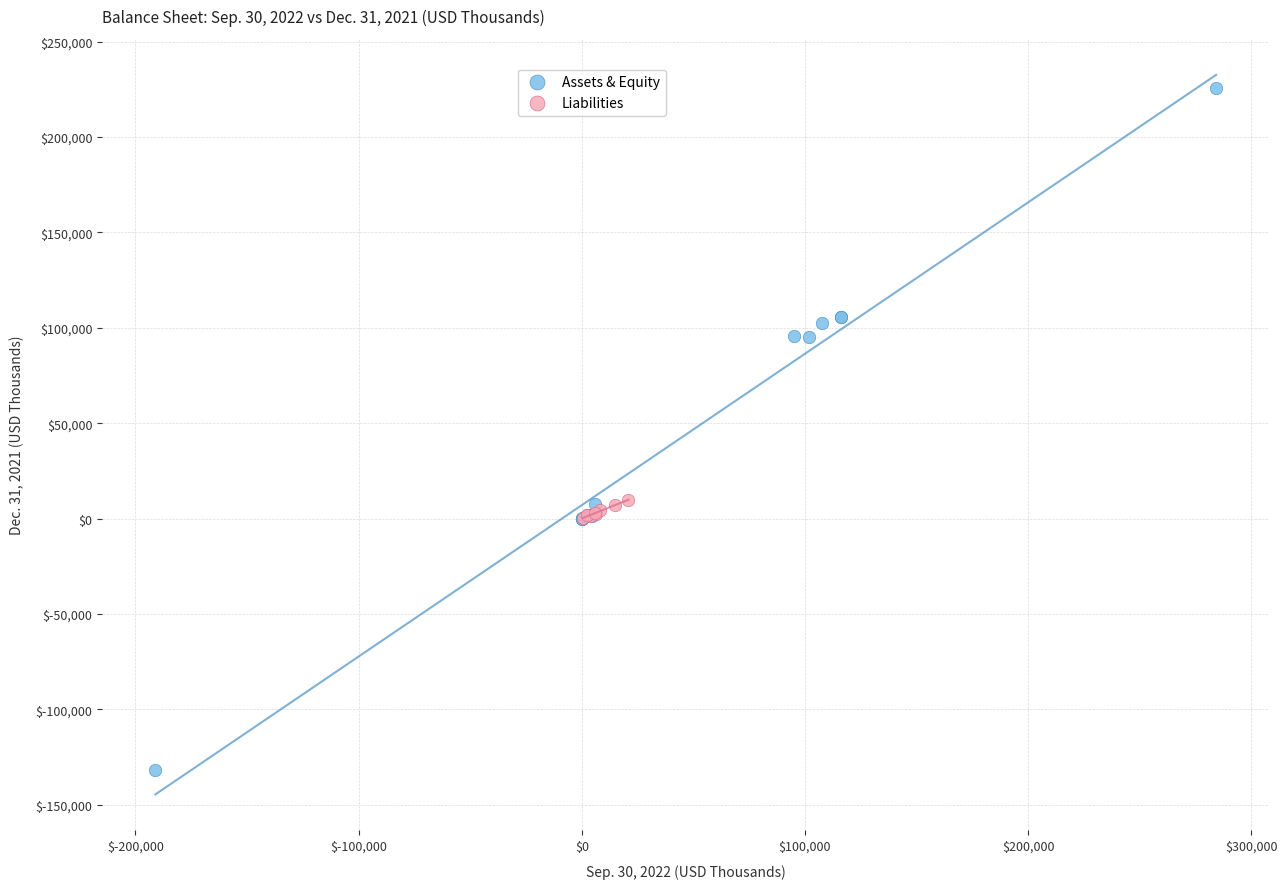

Which series reaches the maximum Y coordinate?

Assets & Equity